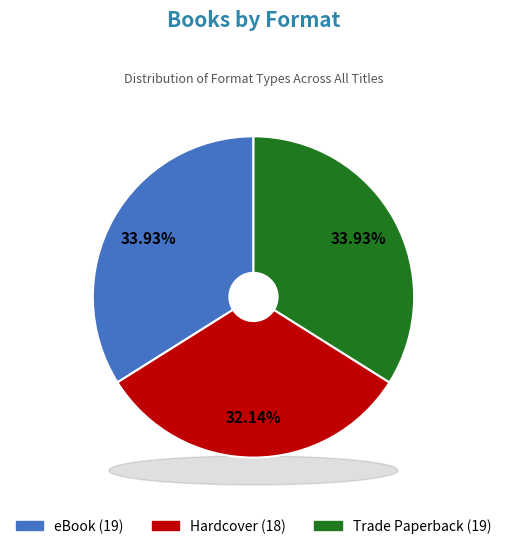

What percentage is the eBook slice, to the nearest percent?

34%